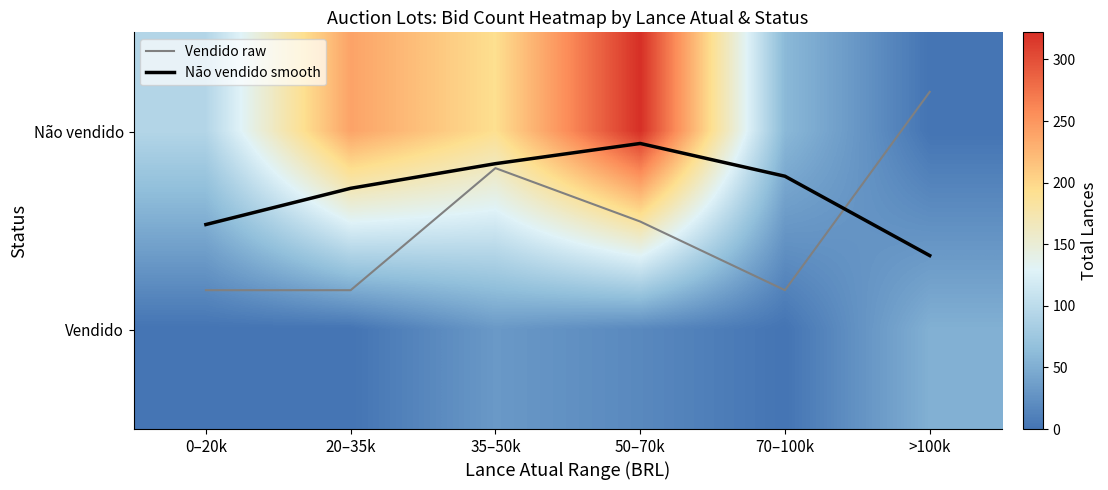

Which series has the widest spread of values?

Não vendido